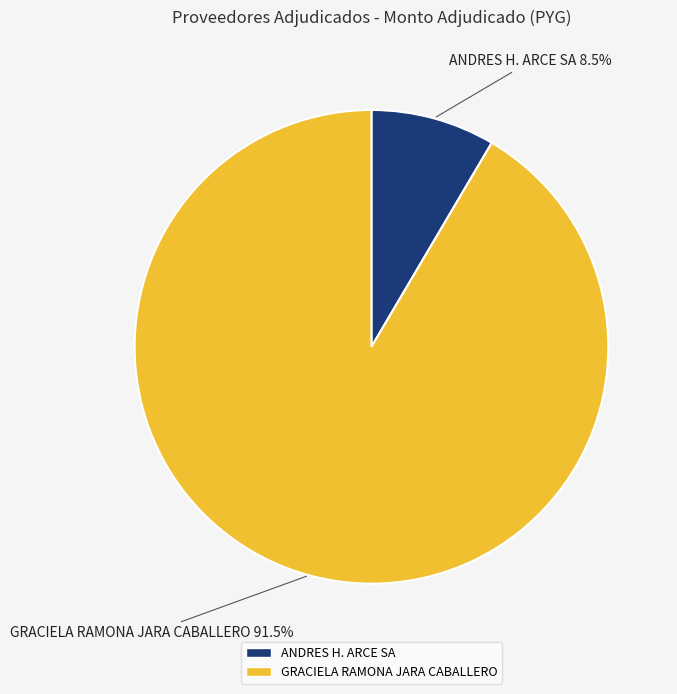

Rank the categories by value from lowest to highest.

ANDRES H. ARCE SA, GRACIELA RAMONA JARA CABALLERO